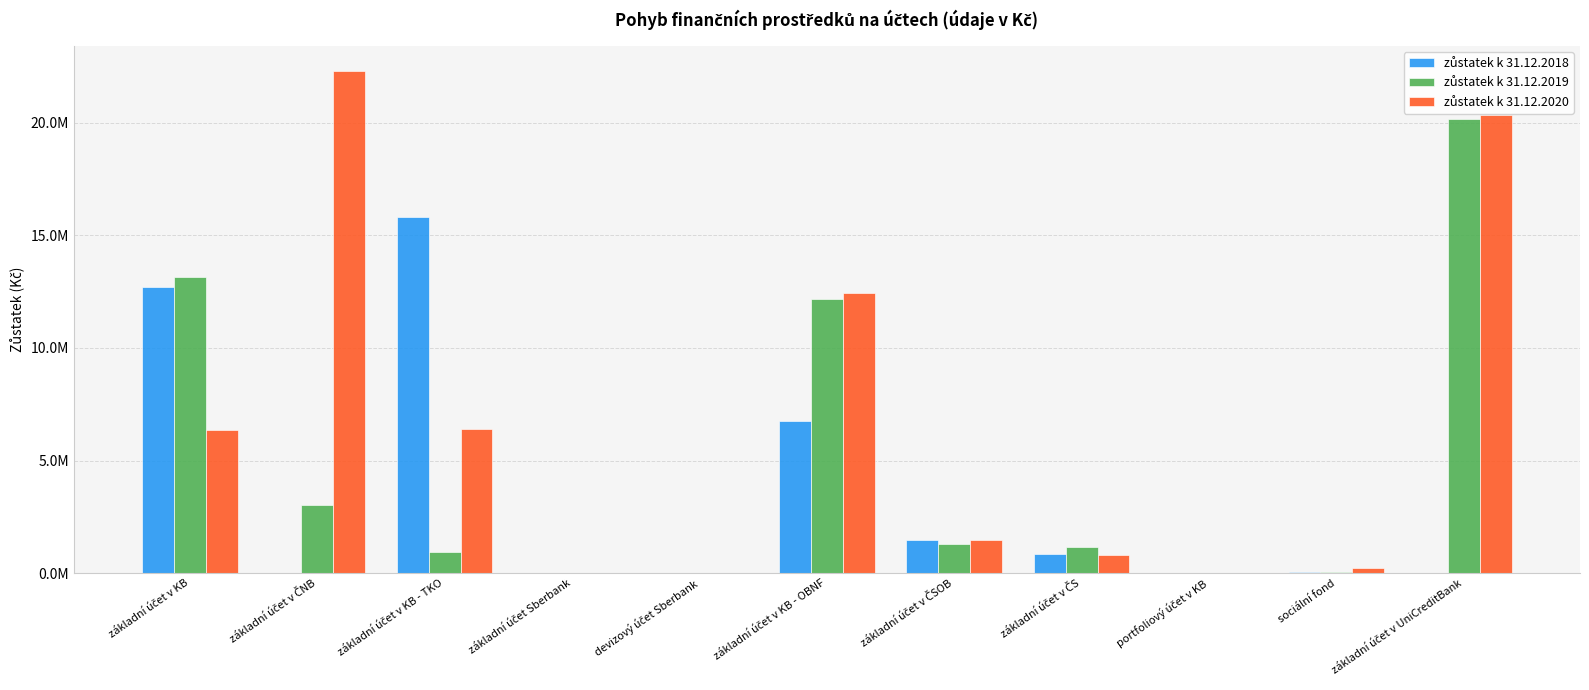

Read the zůstatek k 31.12.2019 value at základní účet v ČNB.

3036738.7